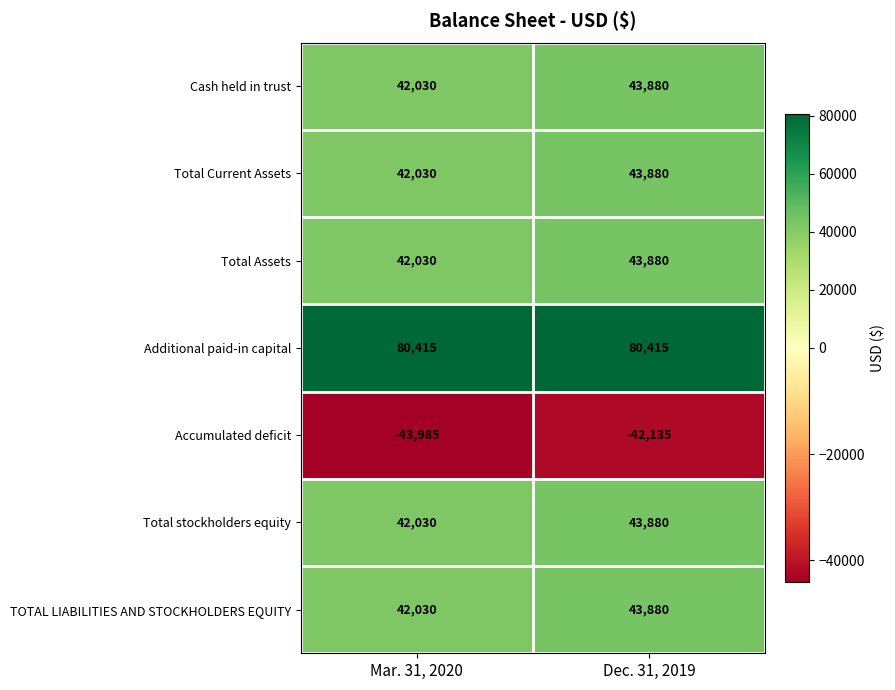

Reading left to right, list all the values displayed in this chart.

Cash held in trust: Mar. 31, 2020=42030	Dec. 31, 2019=43880
Total Current Assets: Mar. 31, 2020=42030	Dec. 31, 2019=43880
Total Assets: Mar. 31, 2020=42030	Dec. 31, 2019=43880
Additional paid-in capital: Mar. 31, 2020=80415	Dec. 31, 2019=80415
Accumulated deficit: Mar. 31, 2020=-43985	Dec. 31, 2019=-42135
Total stockholders equity: Mar. 31, 2020=42030	Dec. 31, 2019=43880
TOTAL LIABILITIES AND STOCKHOLDERS EQUITY: Mar. 31, 2020=42030	Dec. 31, 2019=43880